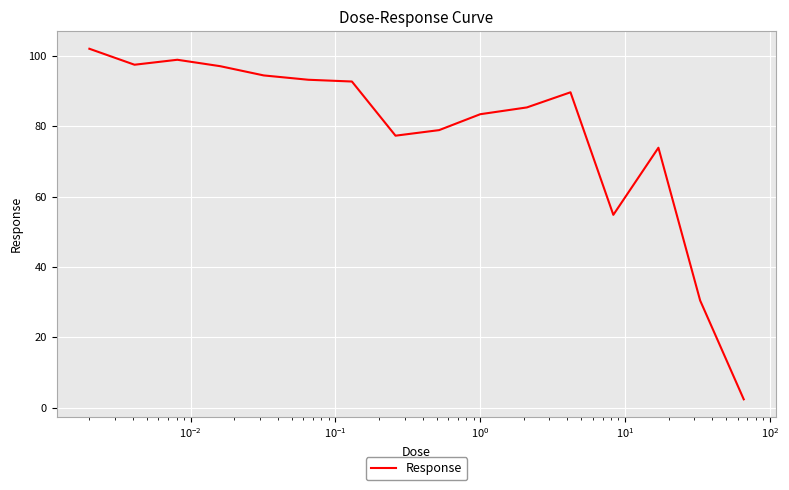

What is the greatest value displayed?

102.0